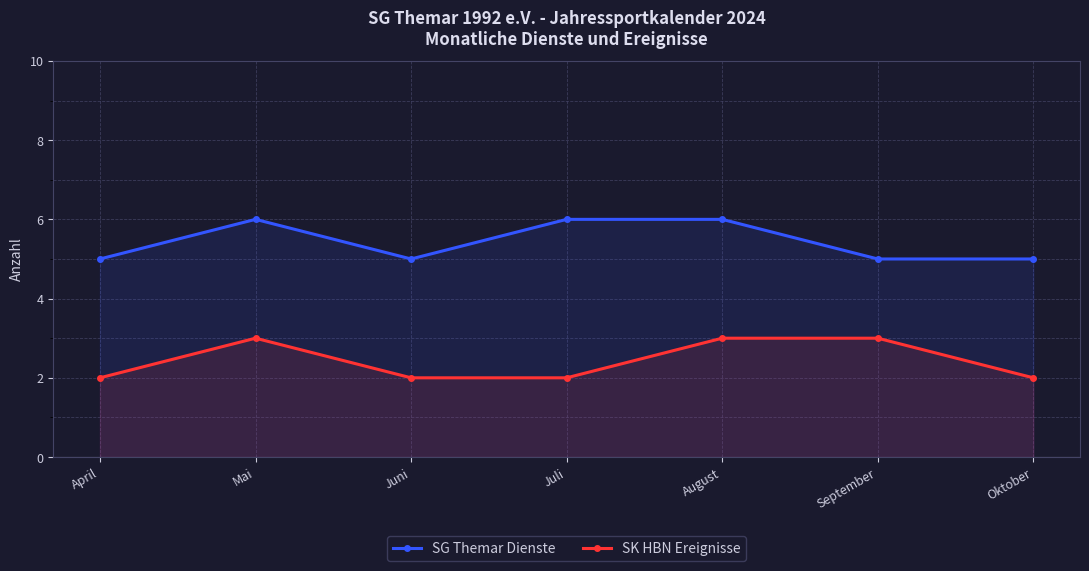

What position from the left is August?

5